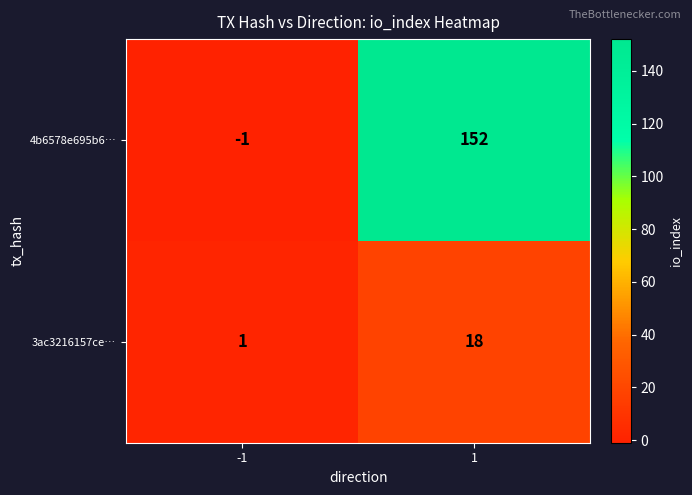

What is the average value of the 3ac3216157ce… series?

10